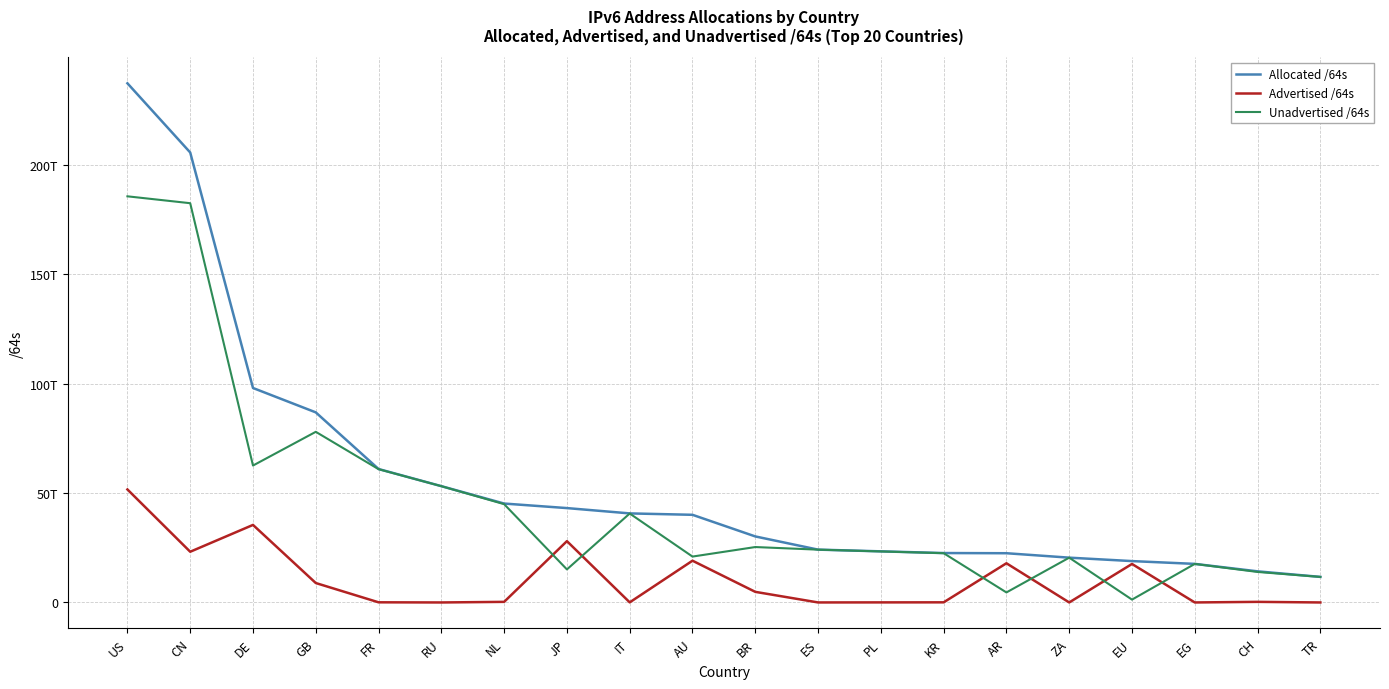

What is the value of the Unadvertised /64s point at the 7th from the left?

44929670316032